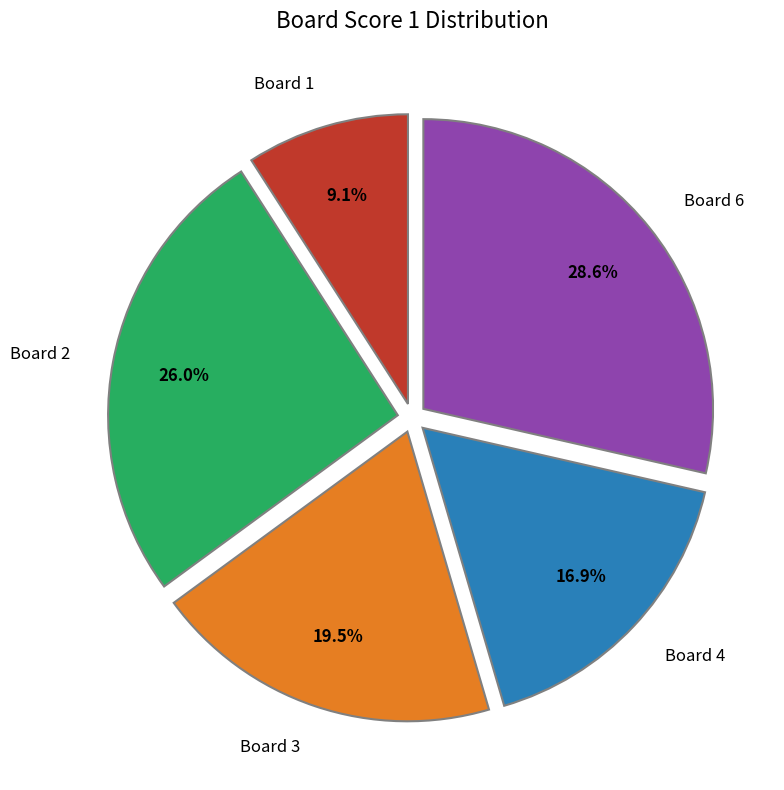

What portion of the pie excludes Board 1?

90.9%